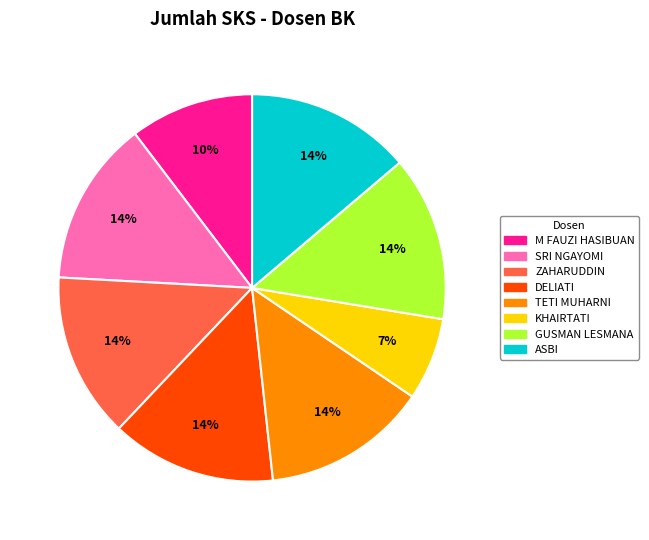

Approximately how many times larger is the value at KHAIRTATI compared to SRI NGAYOMI?

0.5